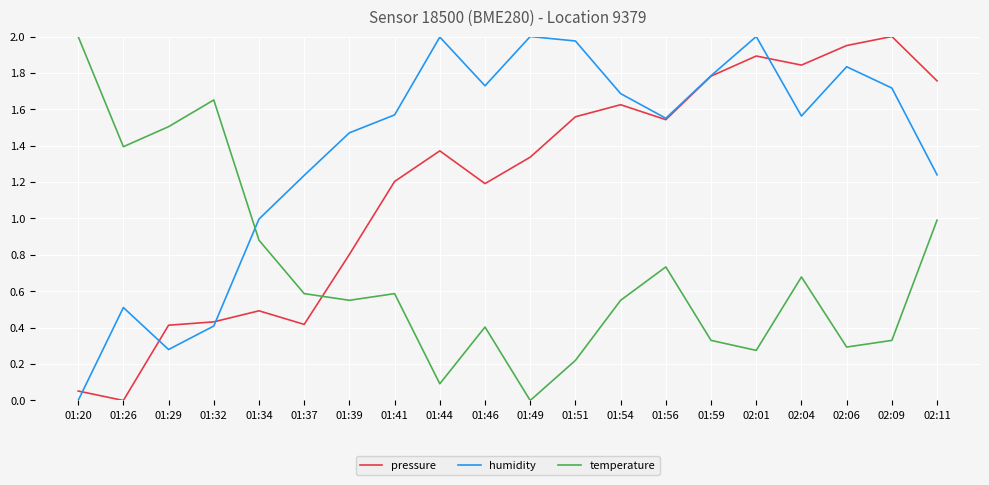

Is the value of humidity at 01:56 greater than the value of pressure at 02:04?

No